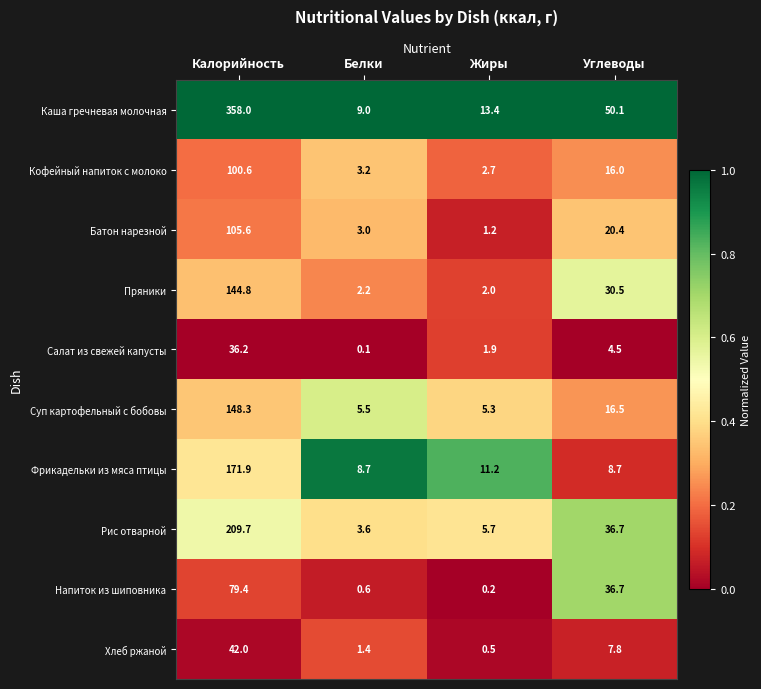

Is it true that Кофейный напиток с молоко equals 2.7 at Жиры?

True